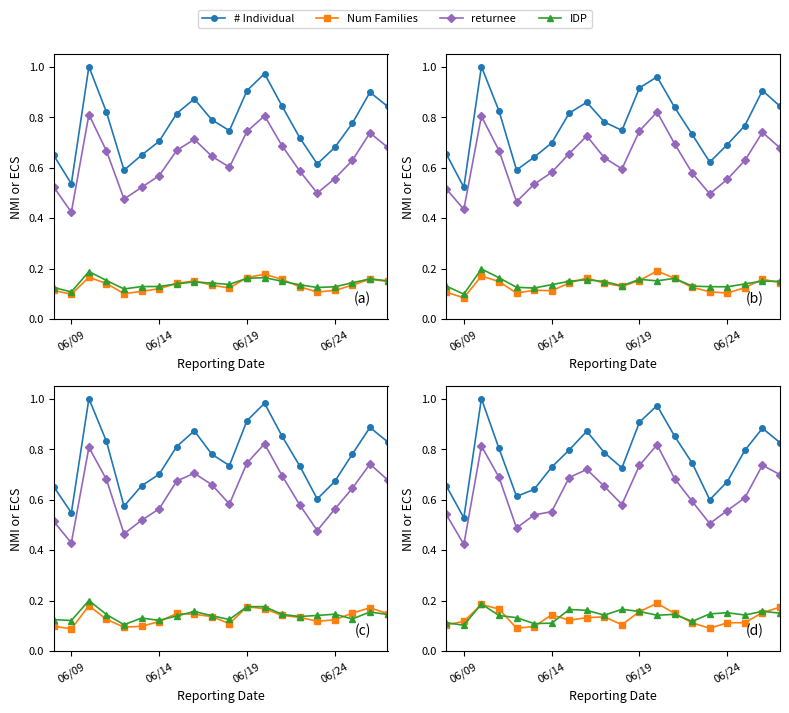

The returnee series shows 0.1 at 5. True or false?

False